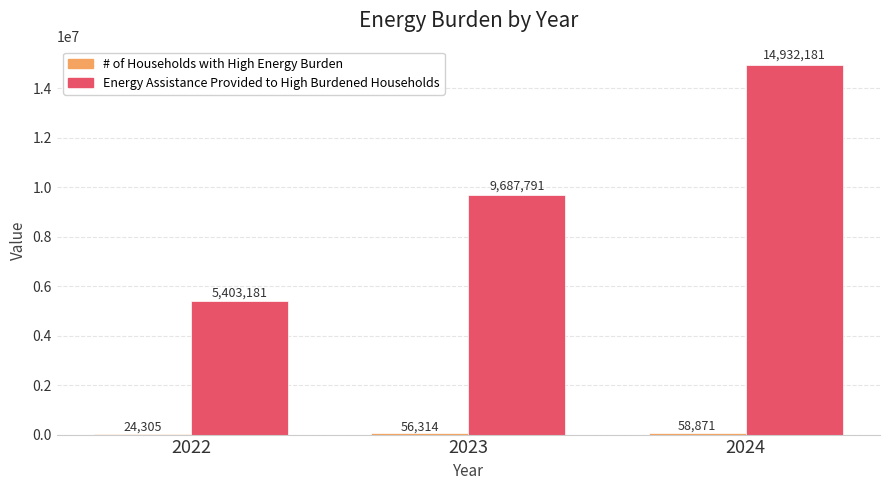

Which series has the largest total across all categories?

Energy Assistance Provided to High Burdened Households